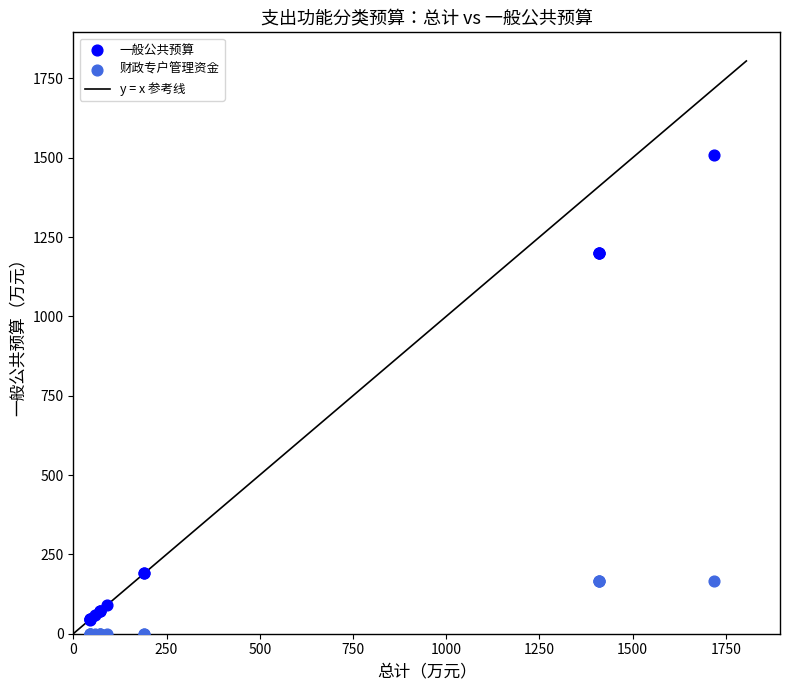

Which series has the largest Y range (max minus min)?

一般公共预算